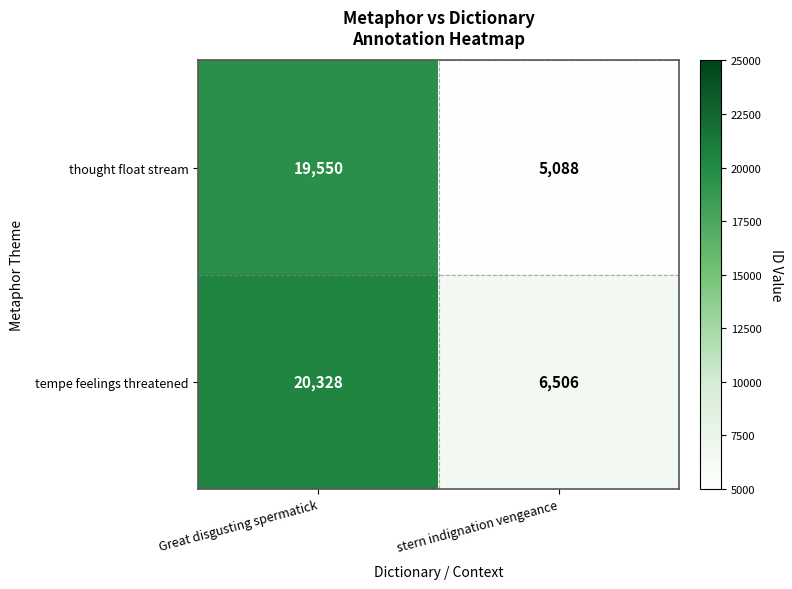

Which label corresponds to the smallest value in the chart?

stern indignation vengeance